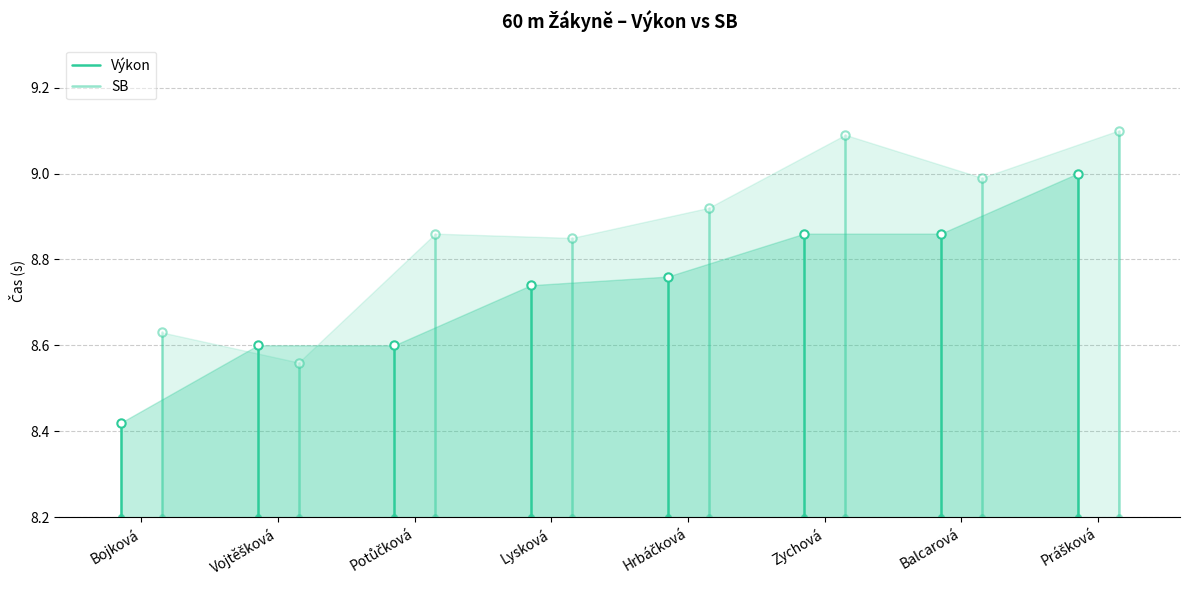

What is the difference between the Výkon values at Vojtěšková and Bojková?

0.2